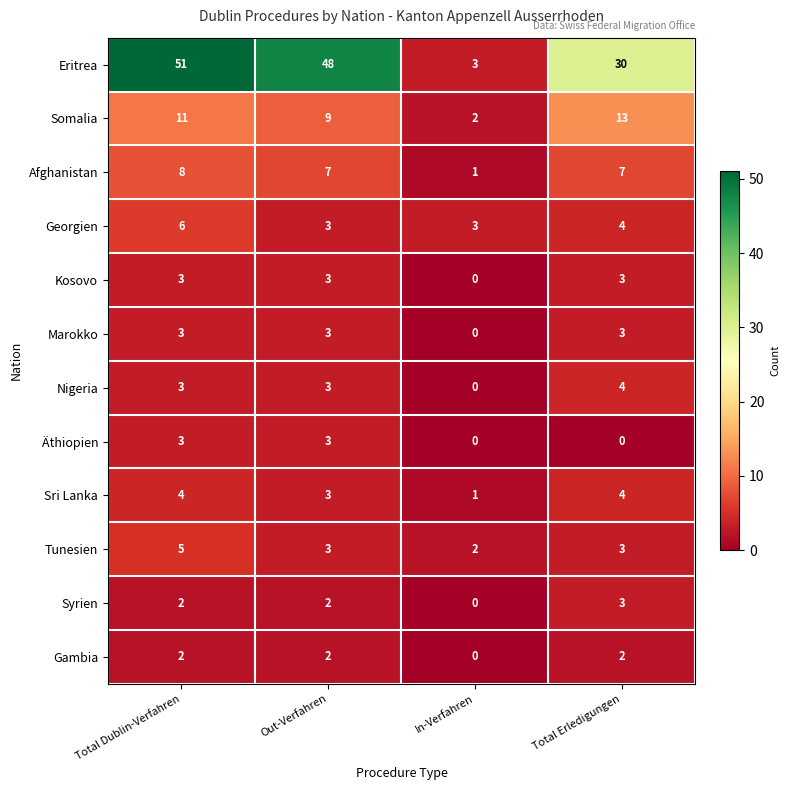

What is the difference between the maximum and minimum values in the Kosovo series?

3